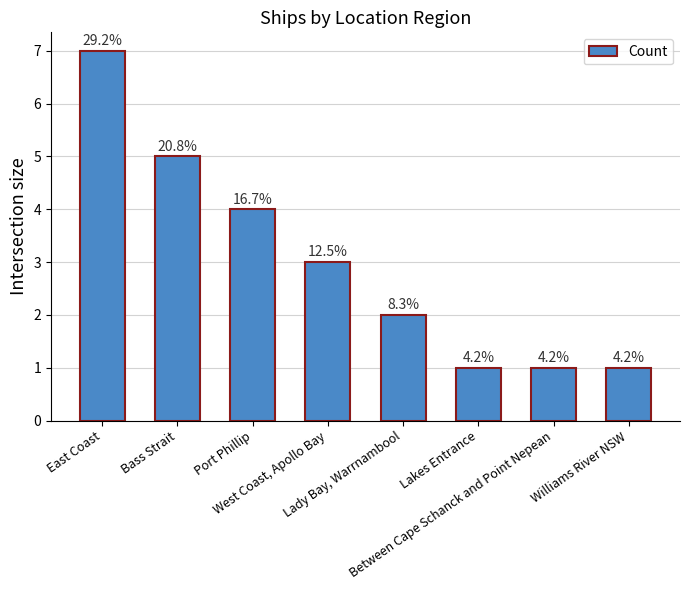

List the labels in order of value, smallest first.

Lakes Entrance, Between Cape Schanck and Point Nepean, Williams River NSW, Lady Bay, Warrnambool, West Coast, Apollo Bay, Port Phillip, Bass Strait, East Coast